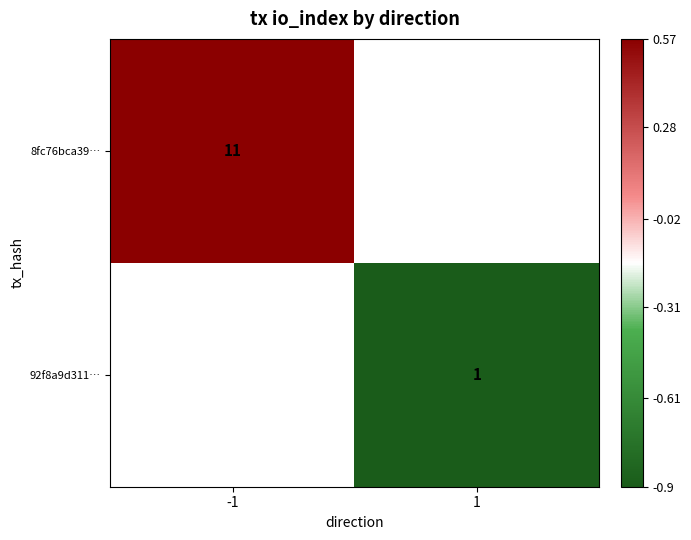

Rank the series at 1 from highest to lowest value.

8fc76bca39…, 92f8a9d311…